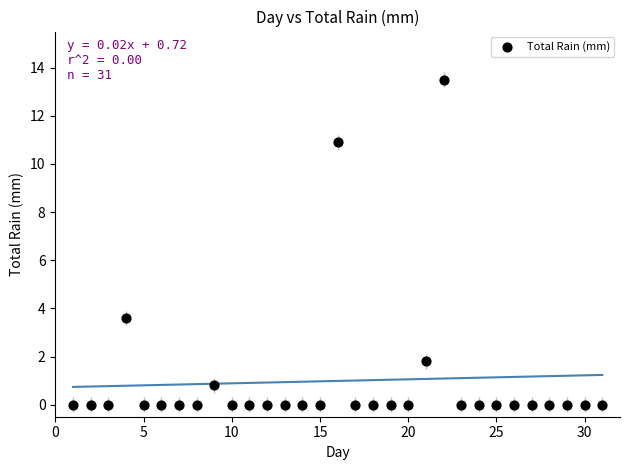

What Y value in the scatter plot is closest to 6?

3.6